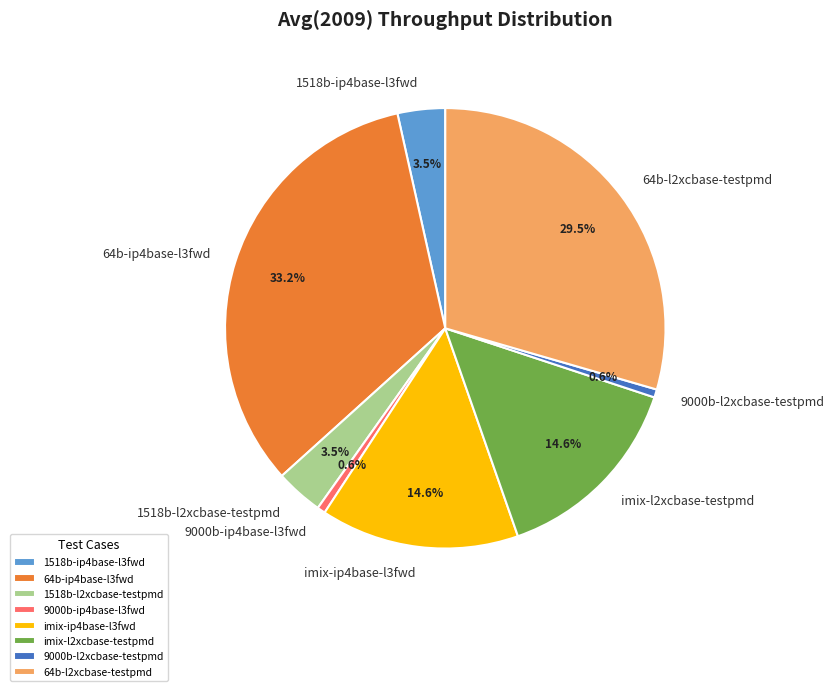

Is there a majority slice in this chart?

No